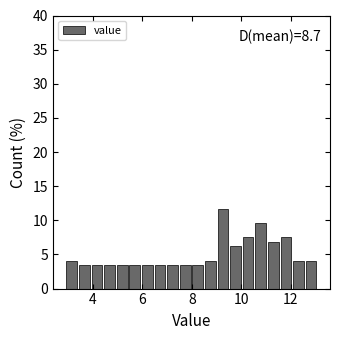

Around what value on the x-axis is the tallest bar? Give the approximate position of its centre, as read against the axis.

9.2